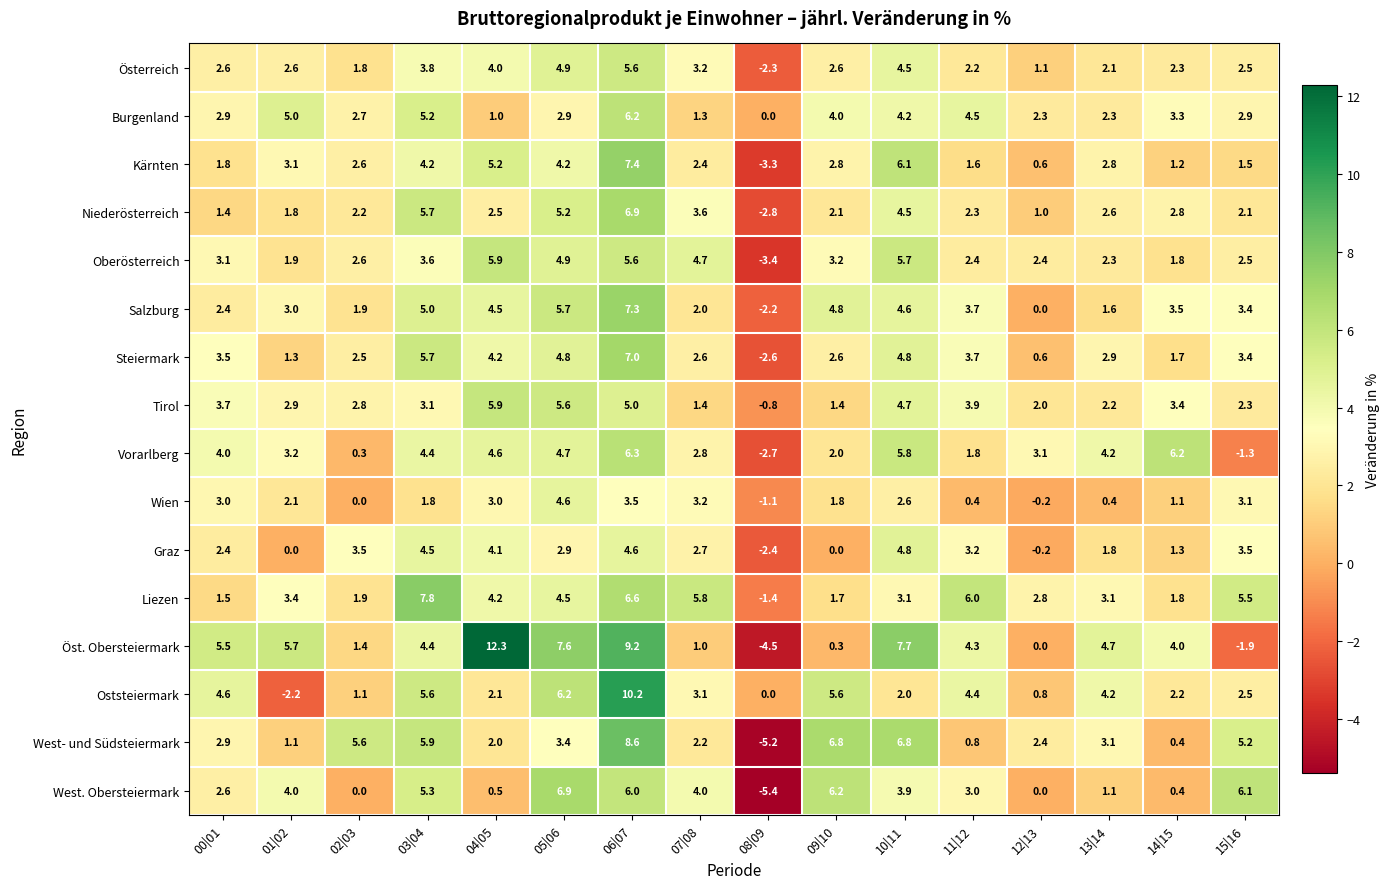

What is the spread (max minus min) of values at 02|03?

5.6